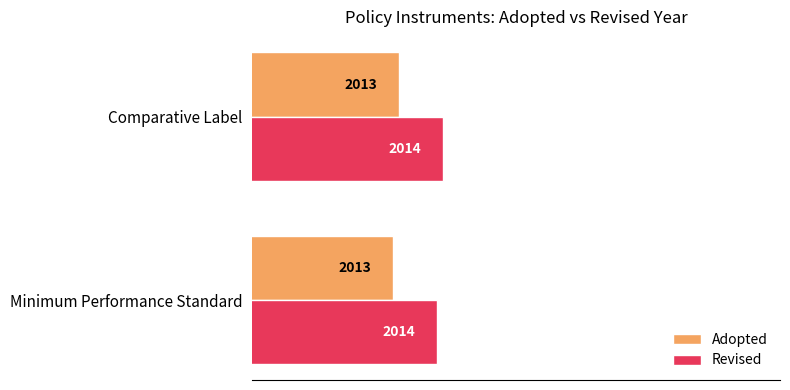

The value of Adopted at Minimum Performance Standard is 3496.0. True or false?

False